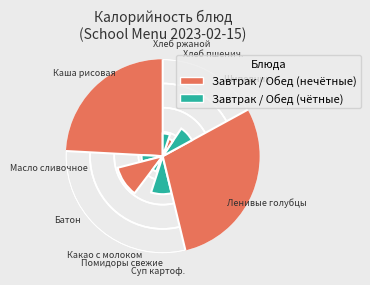

Between Помидоры свежие and Какао с молоком, which is larger?

Какао с молоком